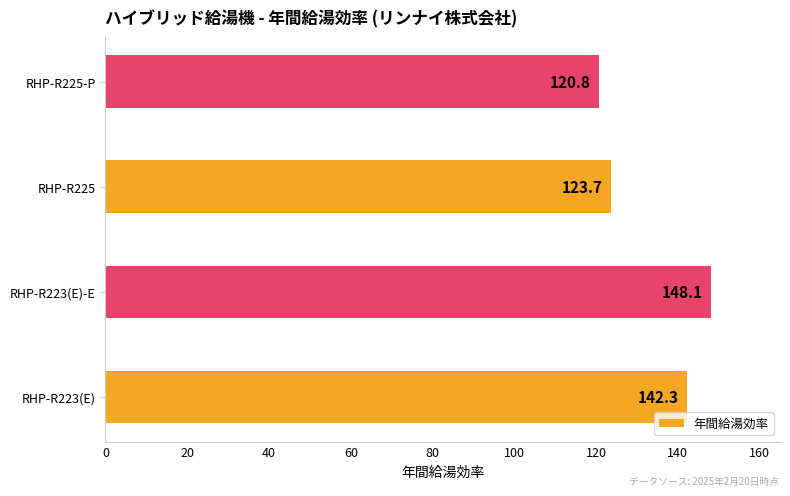

How many bars are there in total?

4